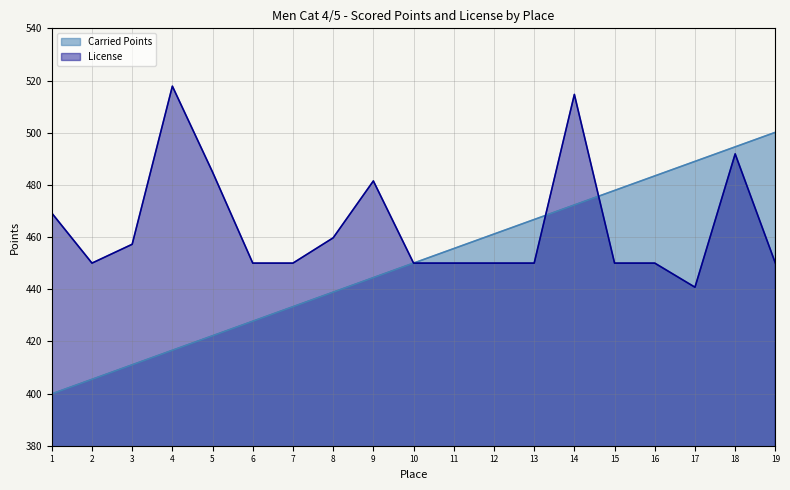

How many data points in License are above 450?

8